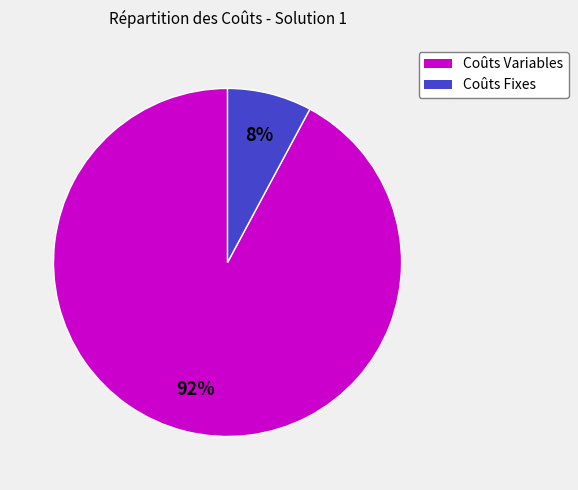

To the nearest percent, what is the average slice percentage?

50%